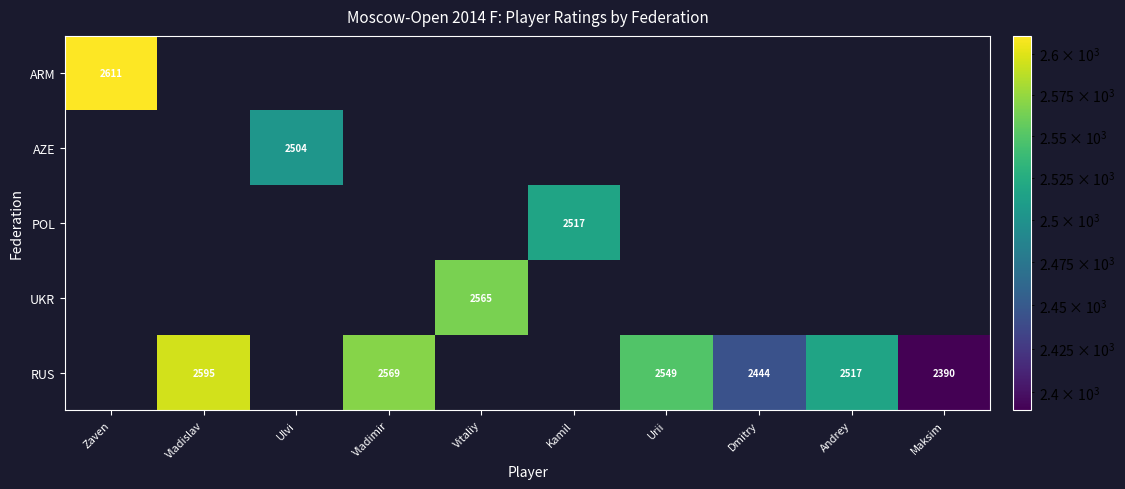

True or false: AZE has a value of 2504 at Ulvi.

True